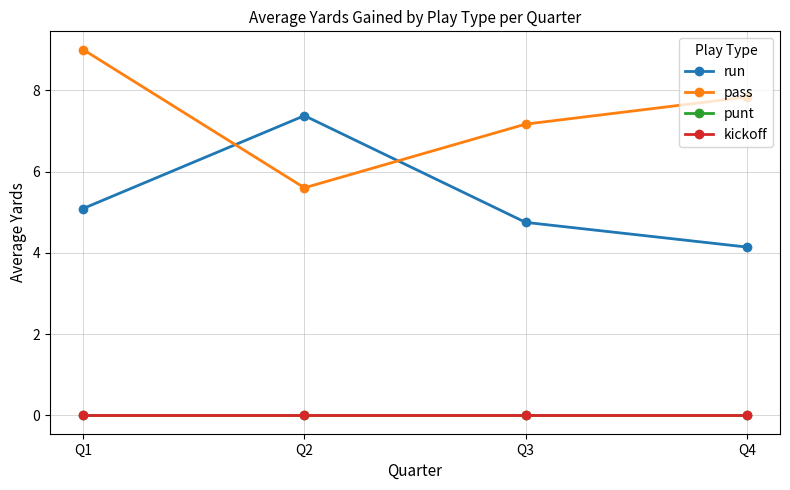

At which category does the chart reach its minimum across all series?

Q1